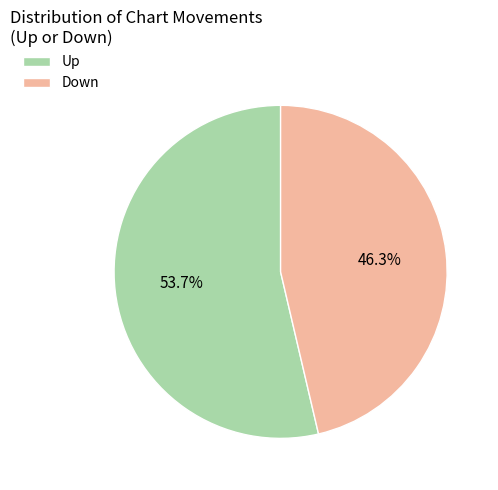

To the nearest percent, what portion does Down represent?

46%